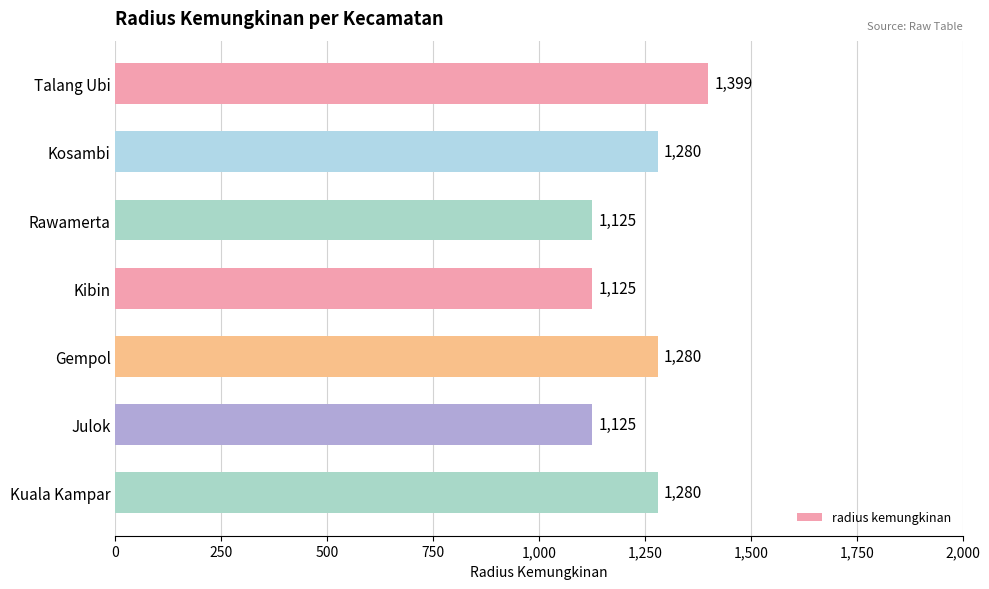

True or false: the data shows 1125 at Julok.

True